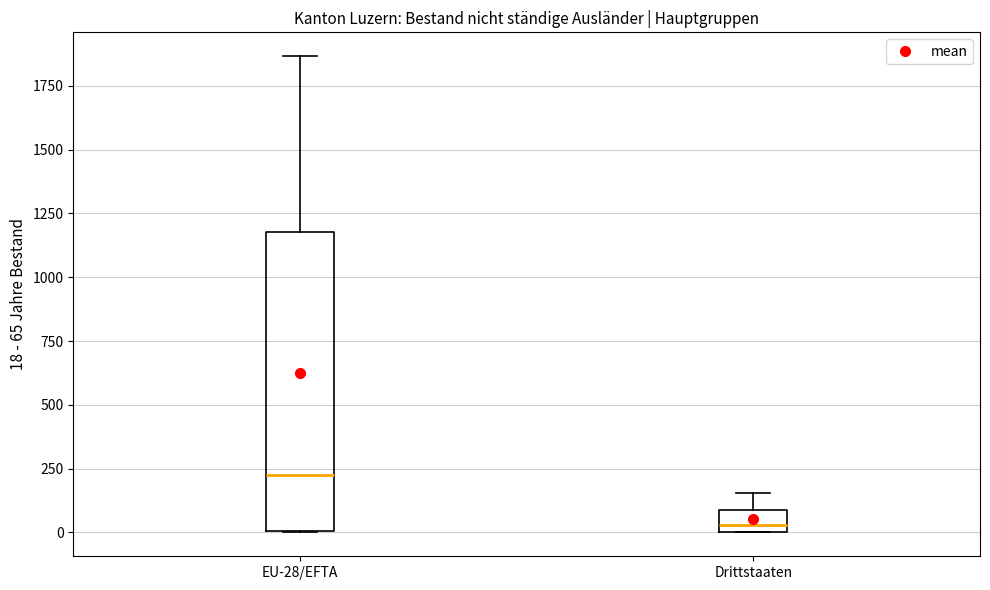

Reading left to right, transcribe this box plot: for each box, give where its median line is, the range the box spans, and where its two whiskers end, as read against the y-axis. The values are not printed on the chart, so give them approximately, as read against the axis.

EU-28/EFTA: median 200, box 0 to 1200, whiskers 0 to 1850
Drittstaaten: median 50, box 0 to 100, whiskers 0 to 150